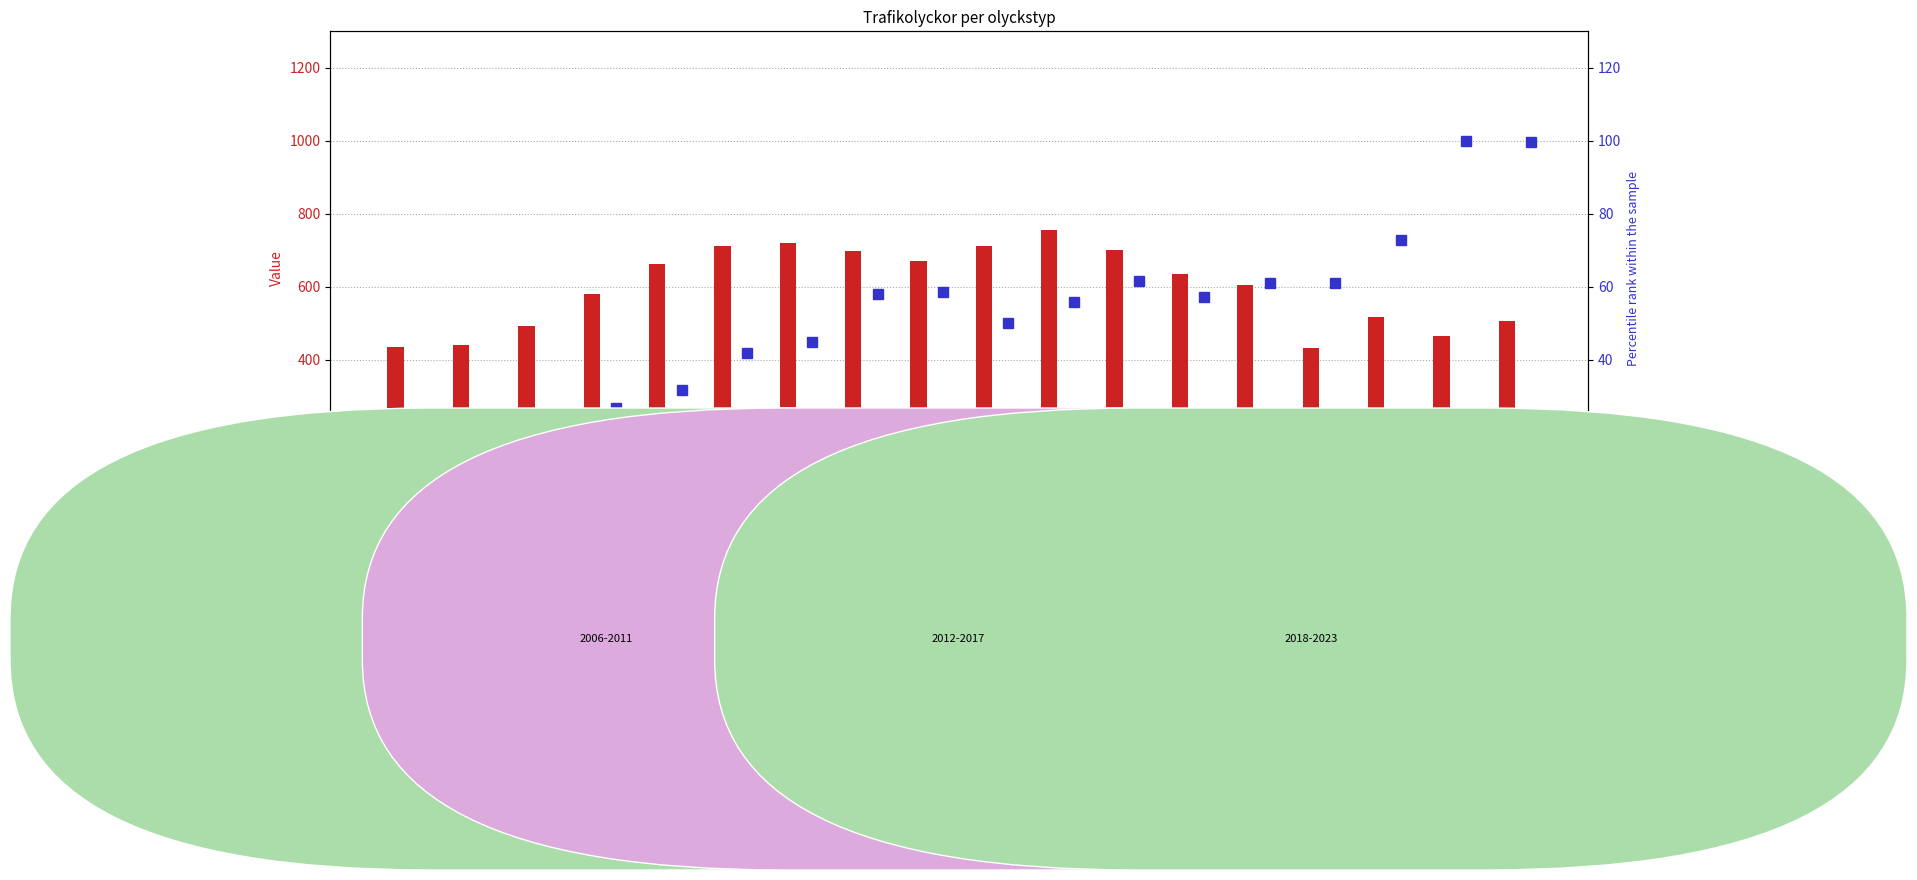

What is the sum of the Upphinnande-motorfordon values at 2006 and 2015?

1146.0